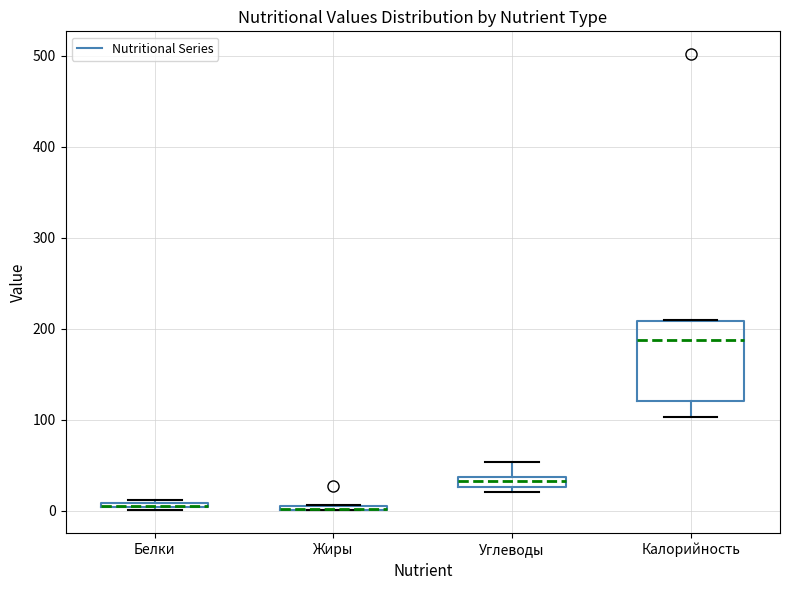

Which box is the tallest, from its lower edge to its upper edge?

Калорийность